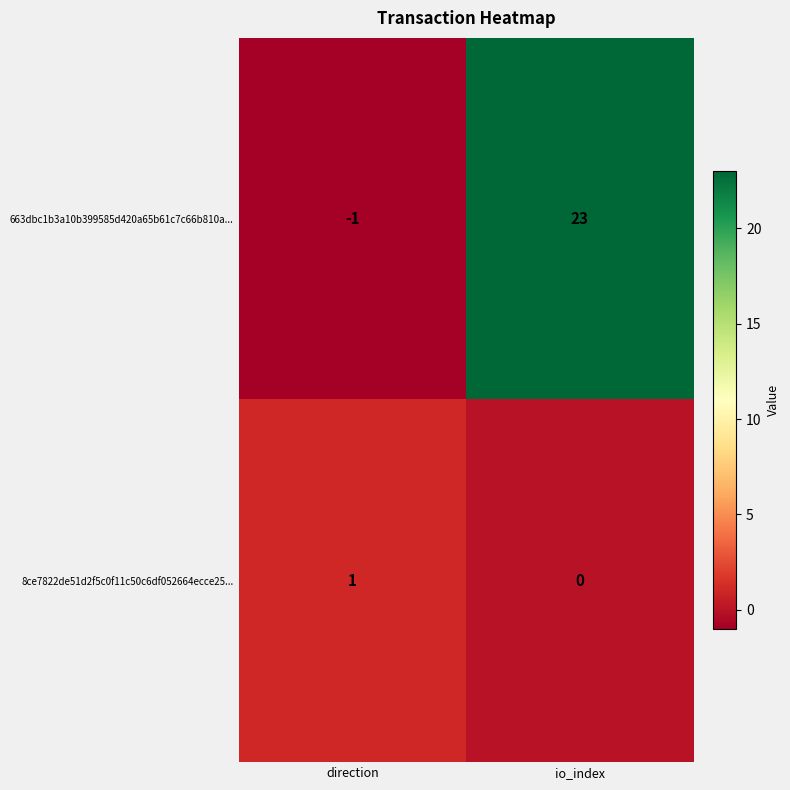

At which category is the sum across all series the highest?

io_index